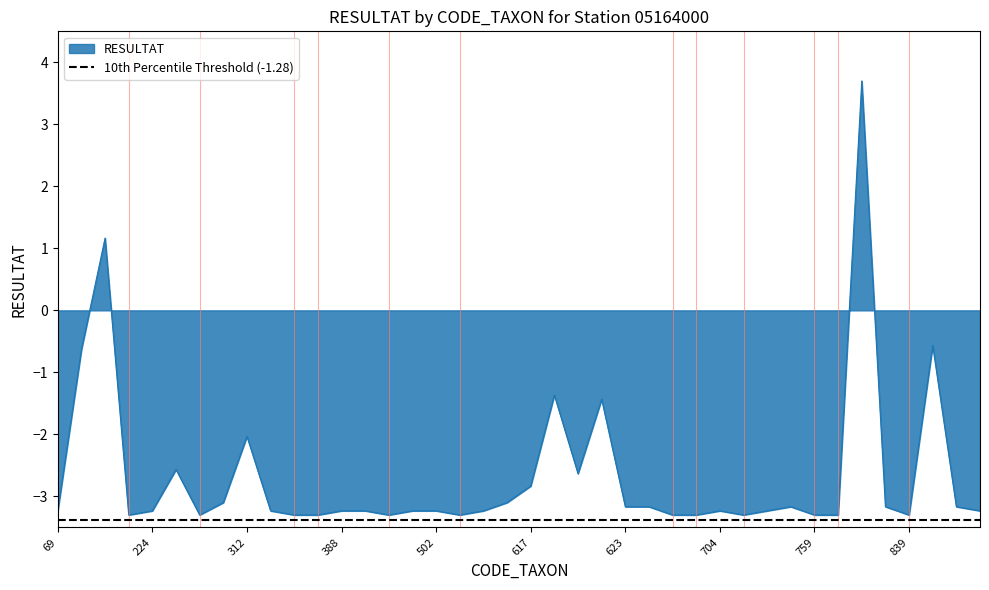

What is the sum of all values?

-106.4